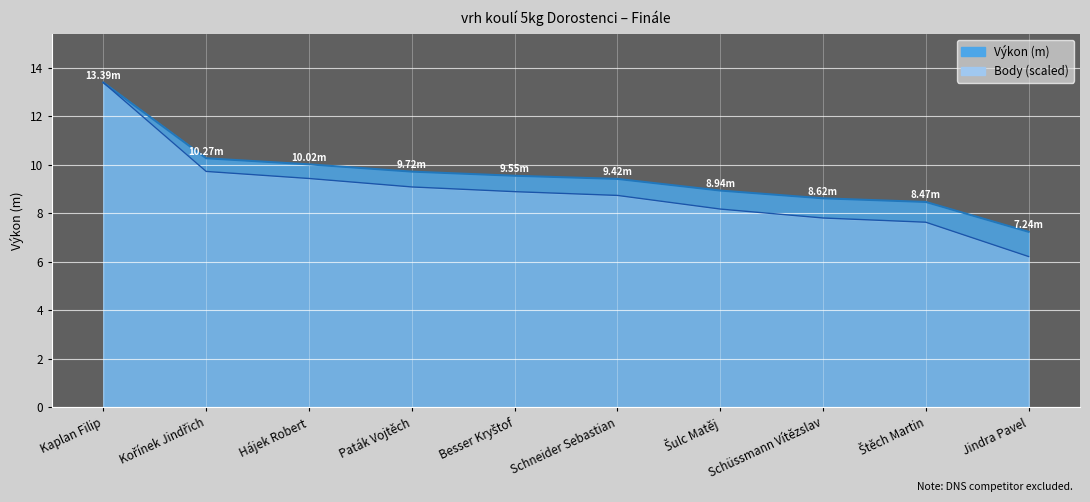

Is it true that Výkon equals 14.3 at Kořínek Jindřich?

False